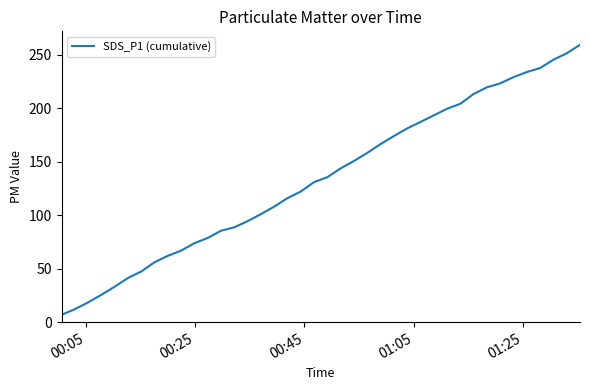

What is the difference between the maximum and minimum values?

252.6